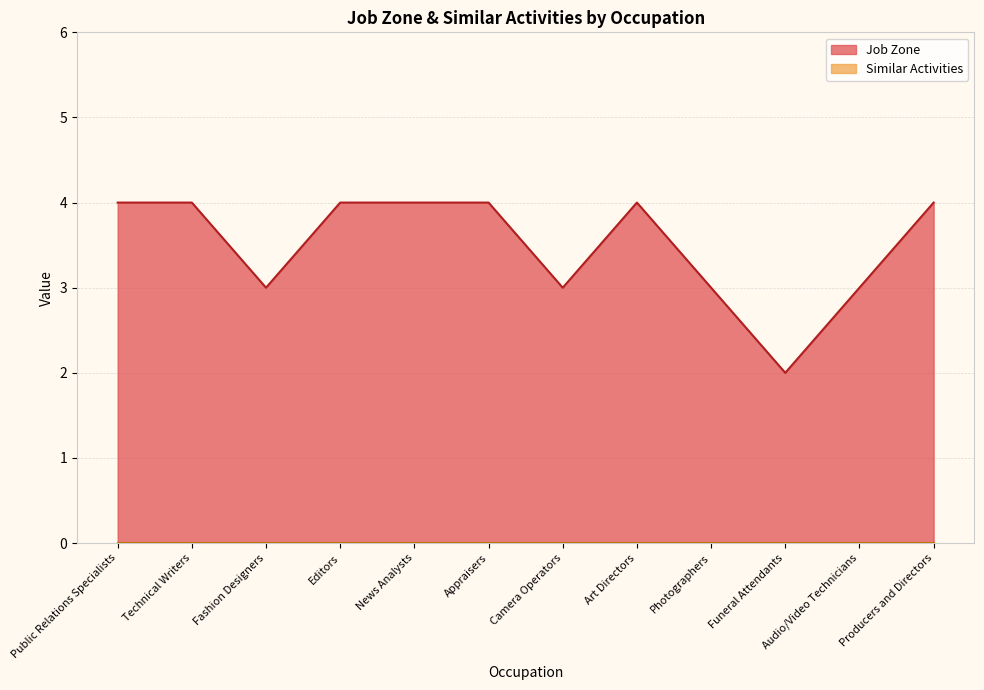

The chart shows a value of 6 at Editors. True or false?

False